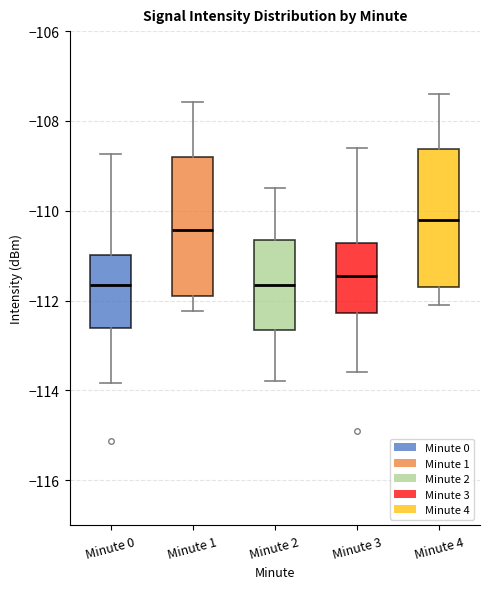

Reading left to right, transcribe this box plot: for each box, give where its median line is, the range the box spans, and where its two whiskers end, as read against the y-axis. The values are not printed on the chart, so give them approximately, as read against the axis.

Minute 0: median -111.6, box -112.6 to -111.0, whiskers -113.8 to -108.8
Minute 1: median -110.4, box -111.8 to -108.8, whiskers -112.2 to -107.6
Minute 2: median -111.6, box -112.6 to -110.6, whiskers -113.8 to -109.4
Minute 3: median -111.4, box -112.2 to -110.8, whiskers -113.6 to -108.6
Minute 4: median -110.2, box -111.6 to -108.6, whiskers -112.0 to -107.4